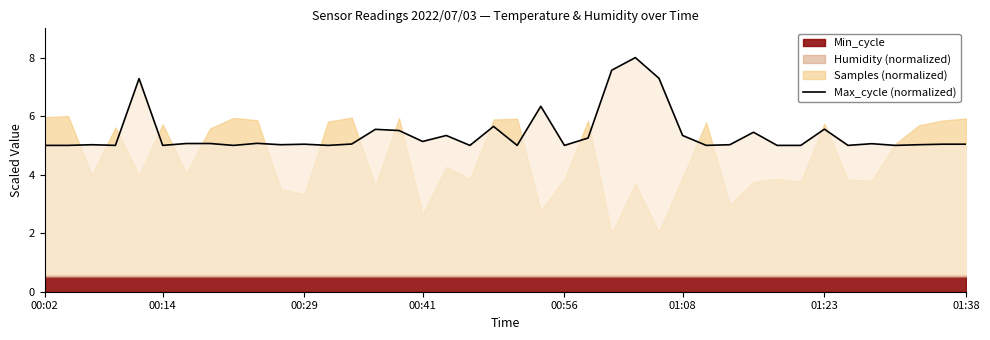

Is it true that Max_cycle (normalized) equals 5.6 at 01:23?

True